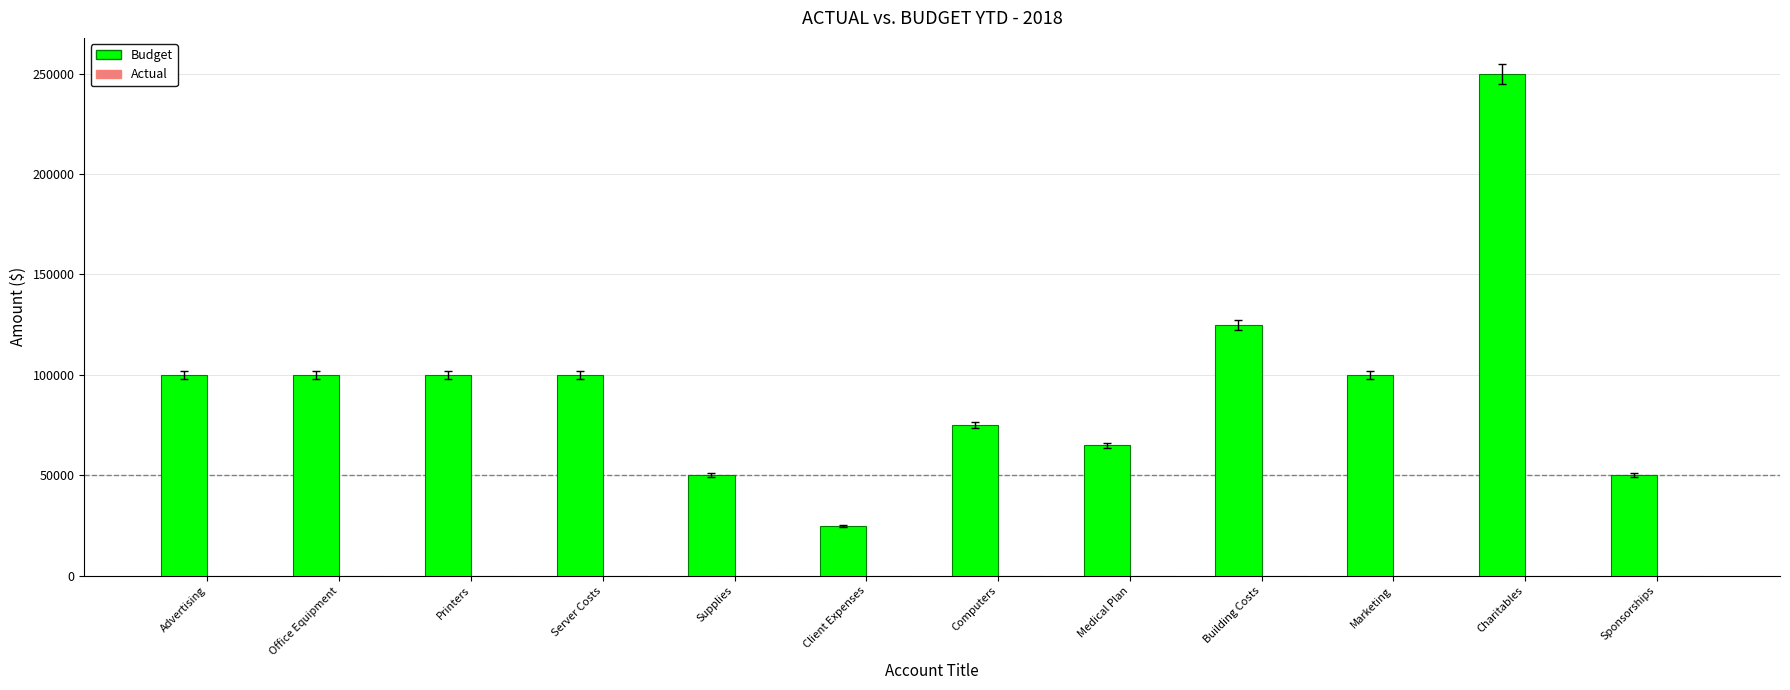

What is the approximate value at Supplies, to the nearest 100?

50000